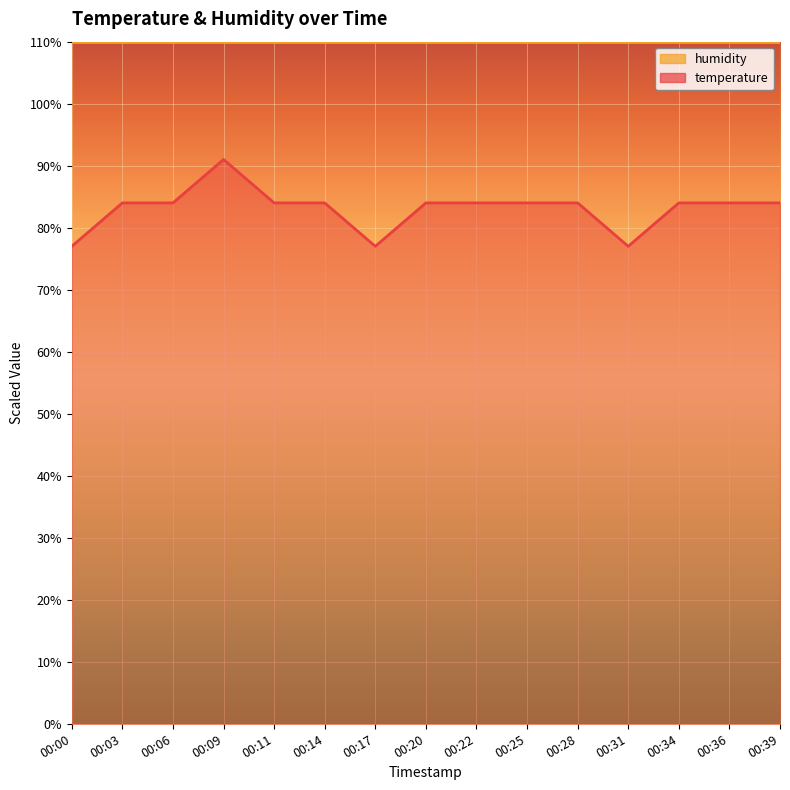

List the labels in order of value, largest first.

00:09, 00:03, 00:06, 00:11, 00:14, 00:20, 00:22, 00:25, 00:28, 00:34, 00:36, 00:39, 00:00, 00:17, 00:31